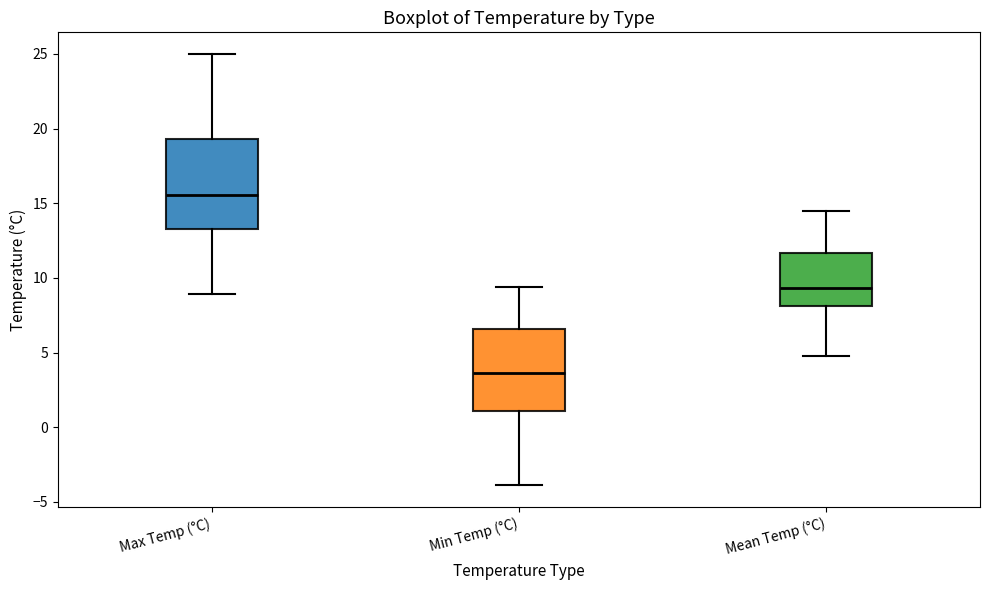

Where is the lower edge of the box for Max Temp (°C) on the y-axis? The values are not printed on the chart, so give them approximately, as read against the axis.

13.5